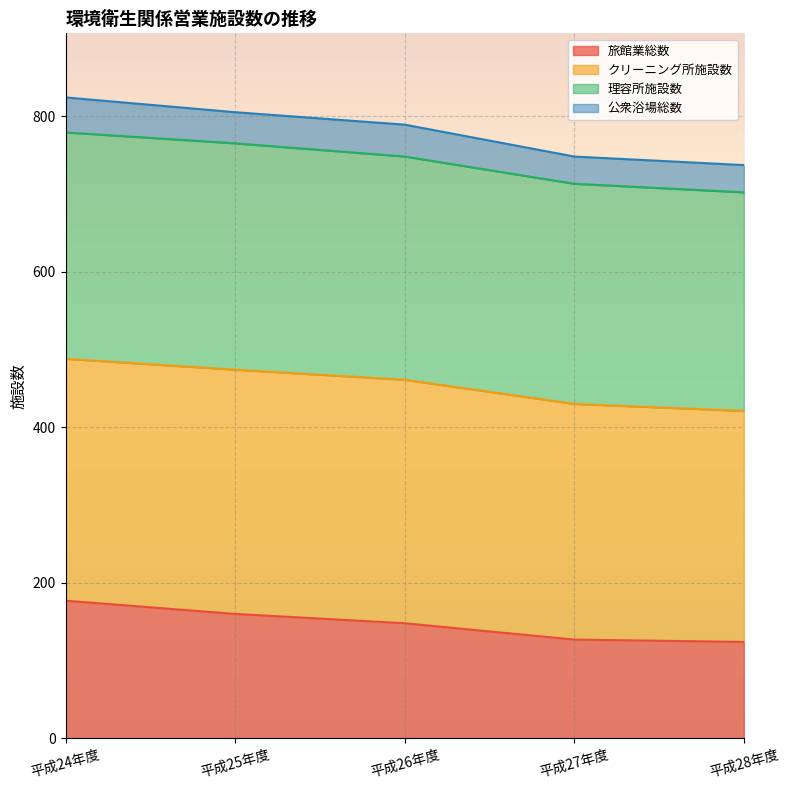

What are all the series names shown in the legend?

旅館業総数, クリーニング所施設数, 理容所施設数, 公衆浴場総数